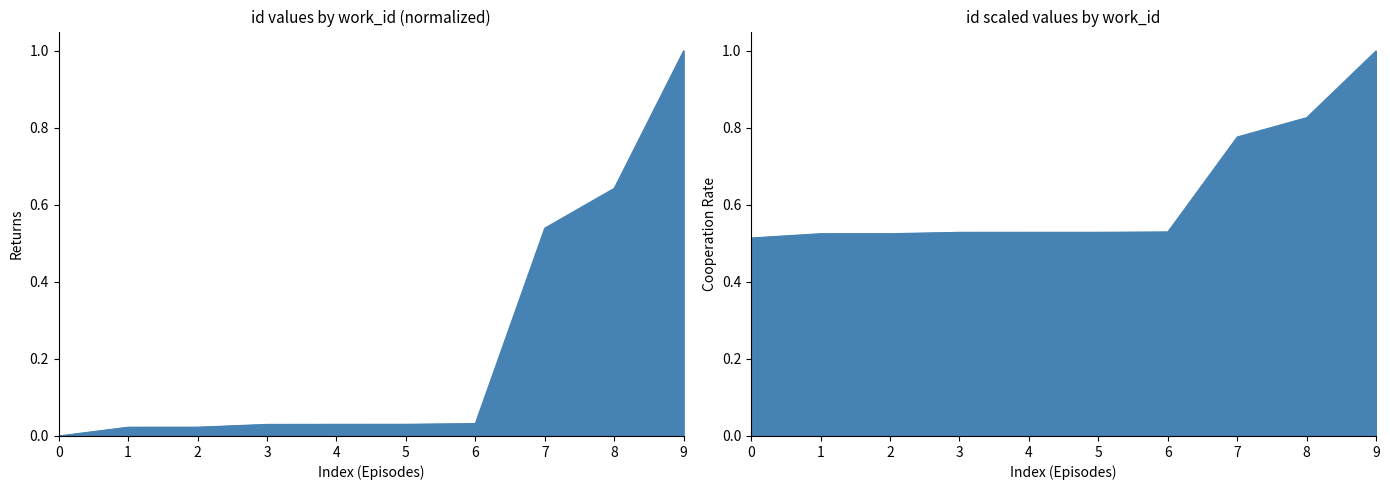

What is the maximum value shown in the chart?

1.0